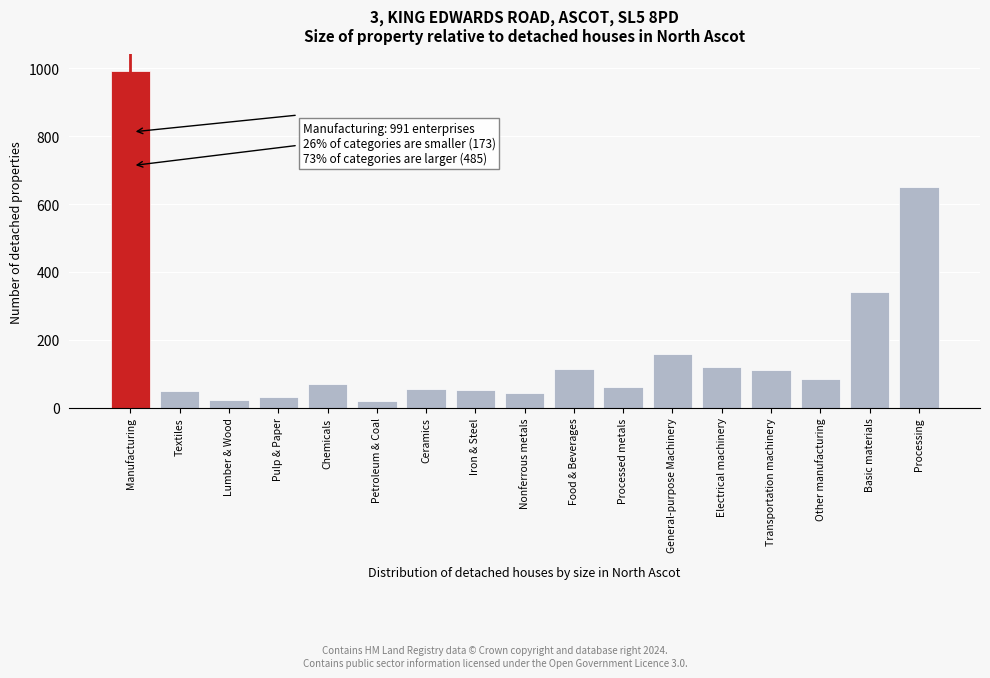

What is the difference between the maximum and minimum values?

972